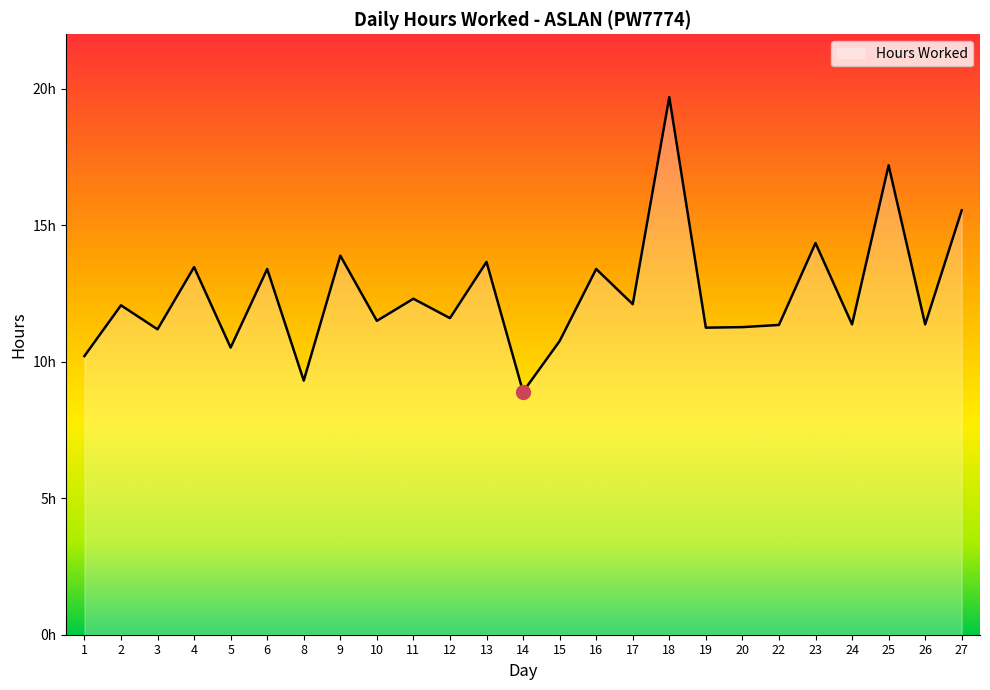

At which label does the data first exceed 11?

2